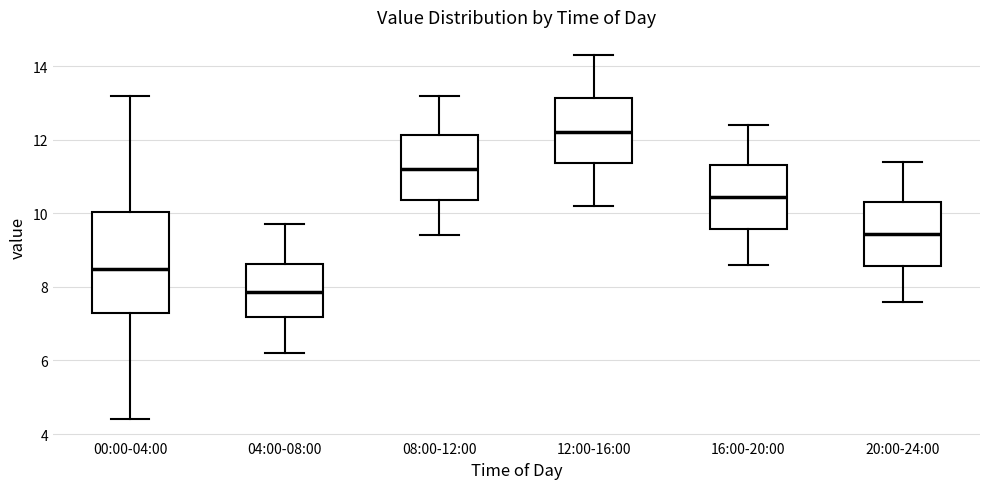

Reading left to right, transcribe this box plot: for each box, give where its median line is, the range the box spans, and where its two whiskers end, as read against the y-axis. The values are not printed on the chart, so give them approximately, as read against the axis.

00:00-04:00: median 8.6, box 7.4 to 10.0, whiskers 4.4 to 13.2
04:00-08:00: median 7.8, box 7.2 to 8.6, whiskers 6.2 to 9.8
08:00-12:00: median 11.2, box 10.4 to 12.2, whiskers 9.4 to 13.2
12:00-16:00: median 12.2, box 11.4 to 13.2, whiskers 10.2 to 14.4
16:00-20:00: median 10.4, box 9.6 to 11.4, whiskers 8.6 to 12.4
20:00-24:00: median 9.4, box 8.6 to 10.4, whiskers 7.6 to 11.4